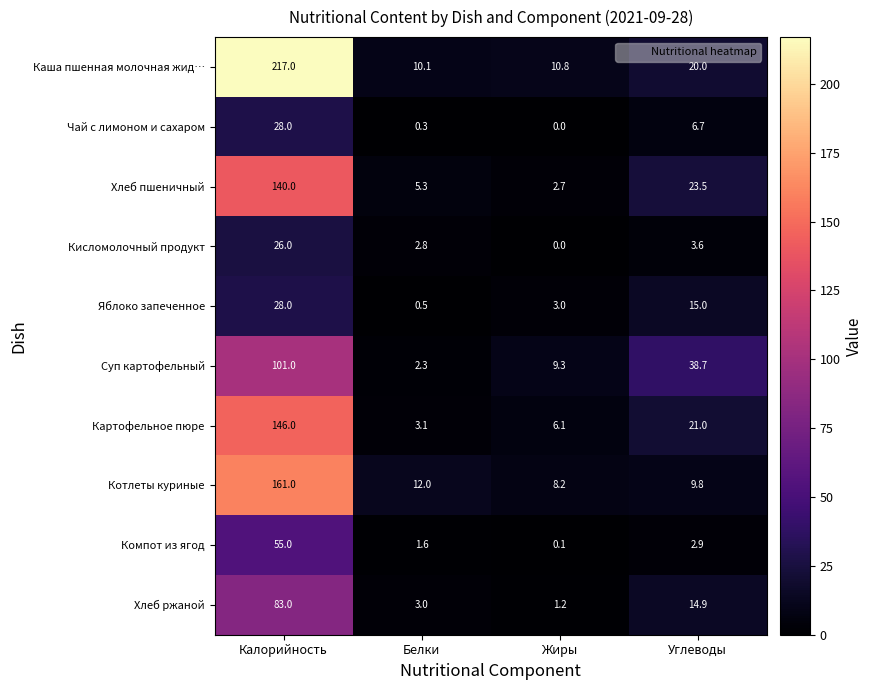

Is it true that Картофельное пюре equals 1.7 at Жиры?

False